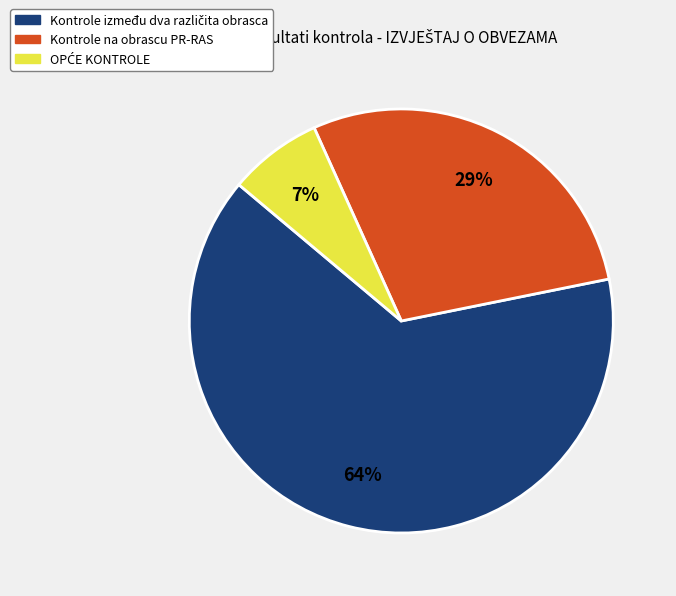

What percentage is the Kontrole na obrascu PR-RAS slice, to the nearest percent?

29%